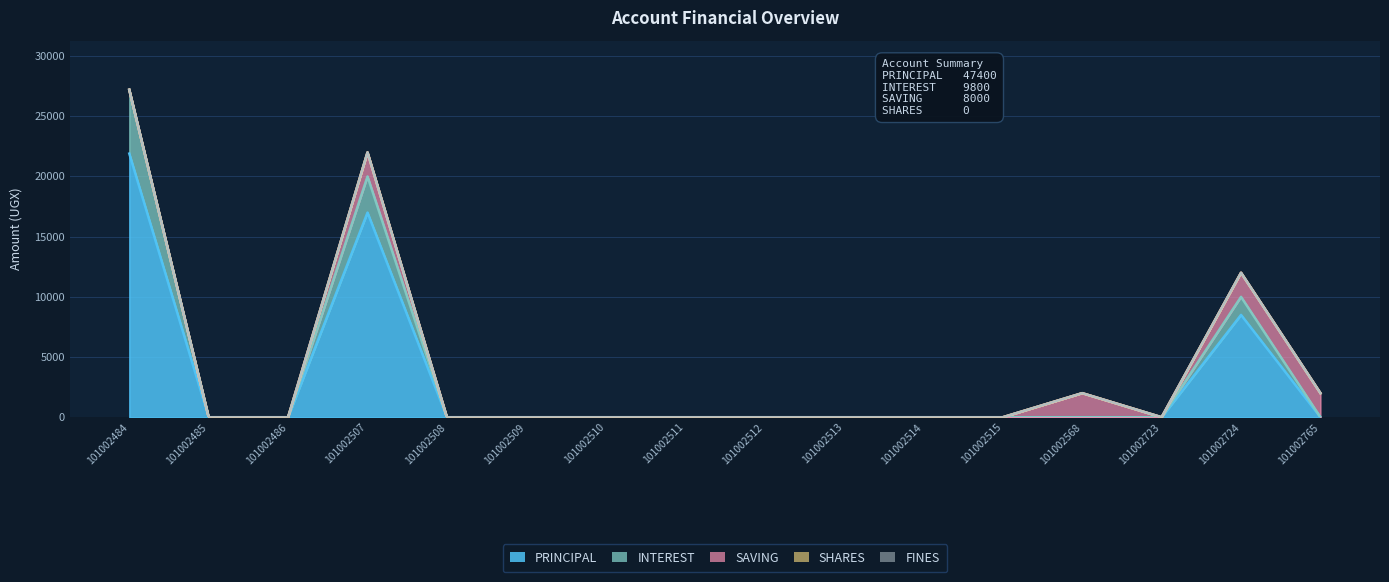

True or false: PRINCIPAL has a value of -12840 at 101002510.

False